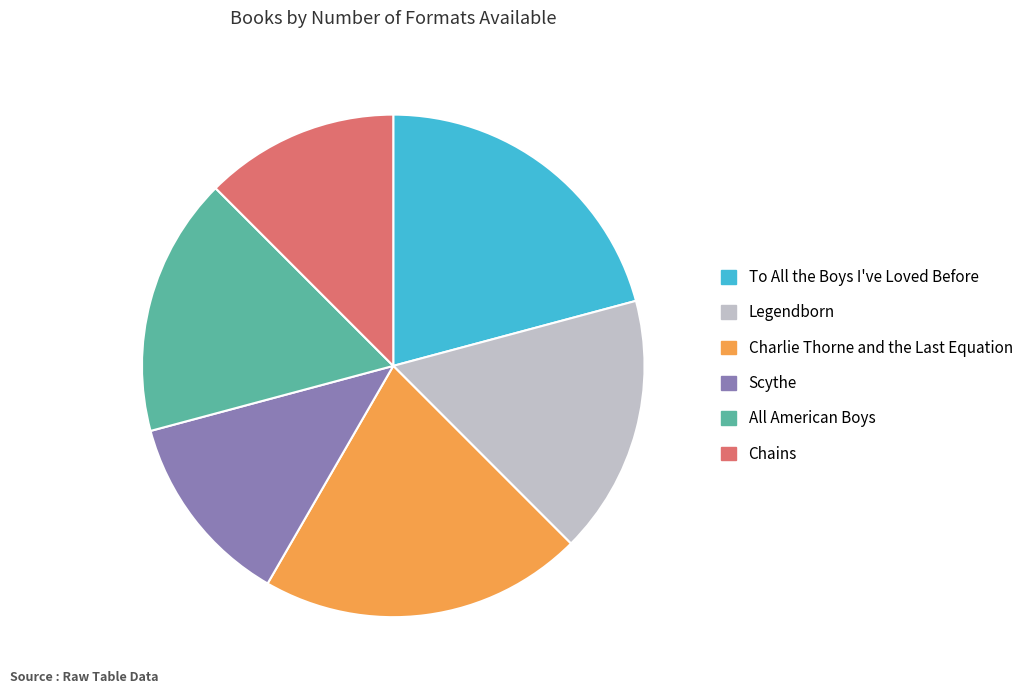

Does Legendborn represent more than half of the total?

No